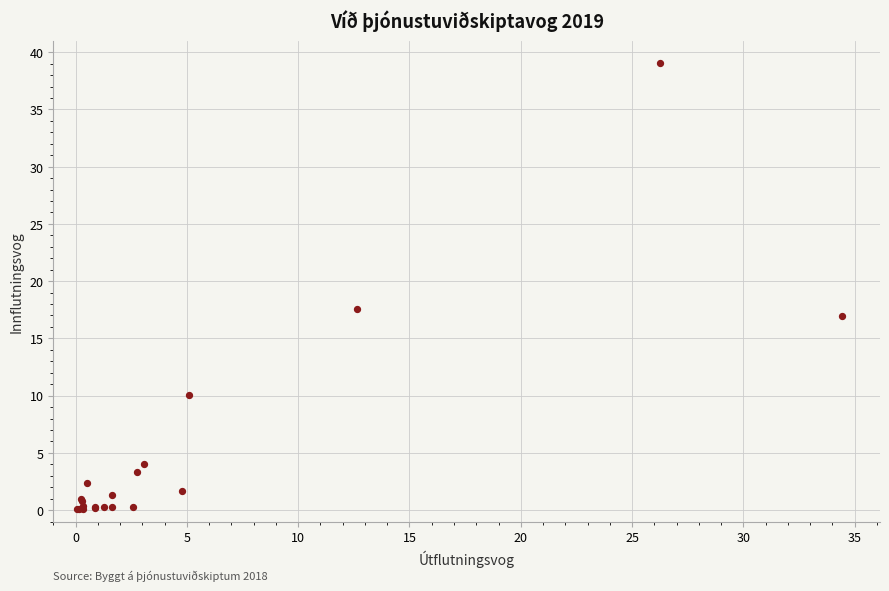

What Y value in the scatter plot is closest to 19?

17.6